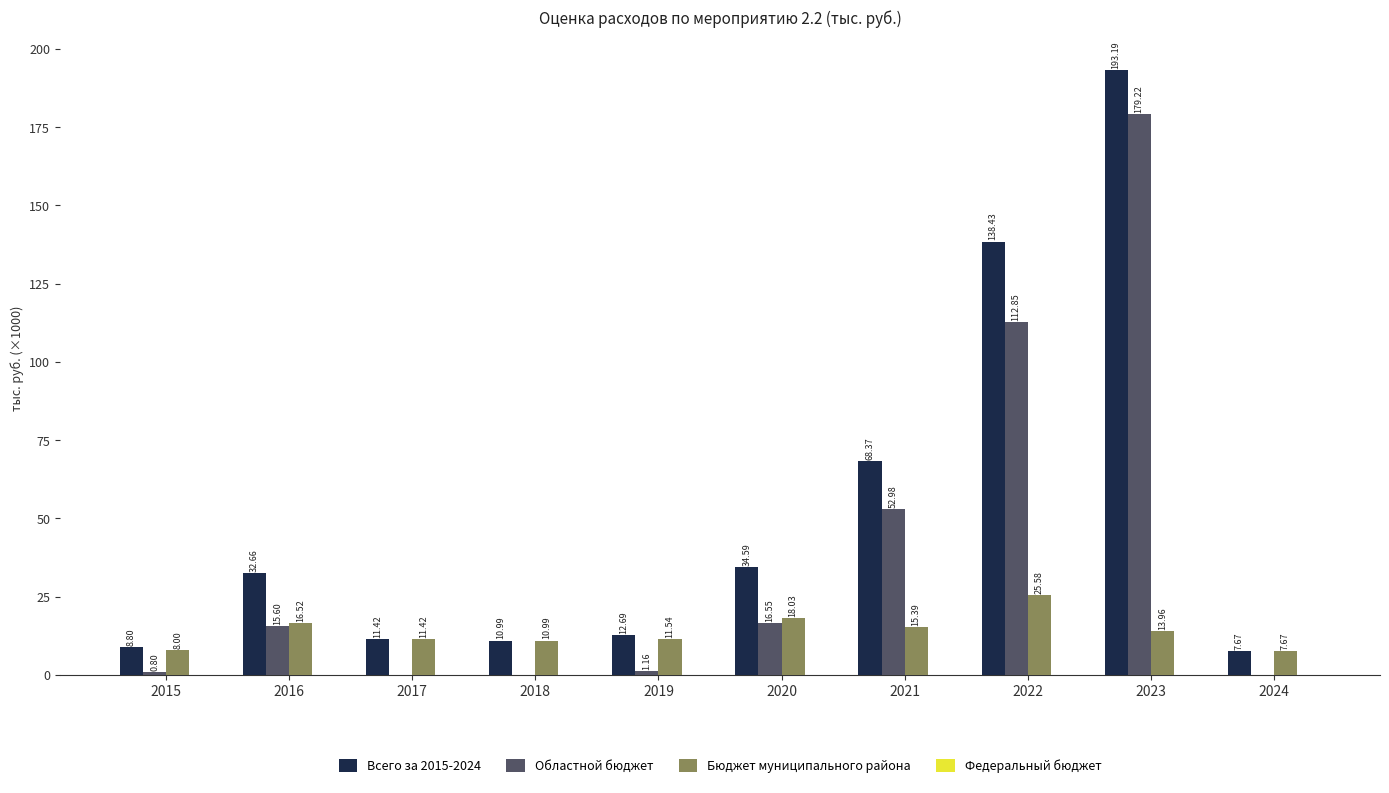

Are the bars horizontal?

No